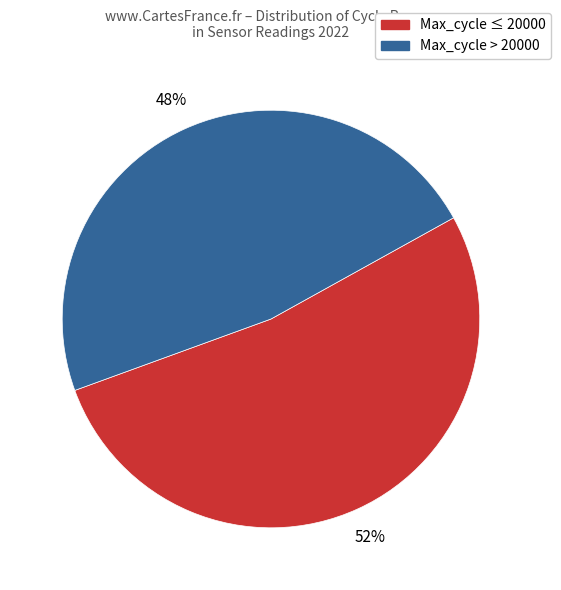

How many slices are in this pie chart?

2